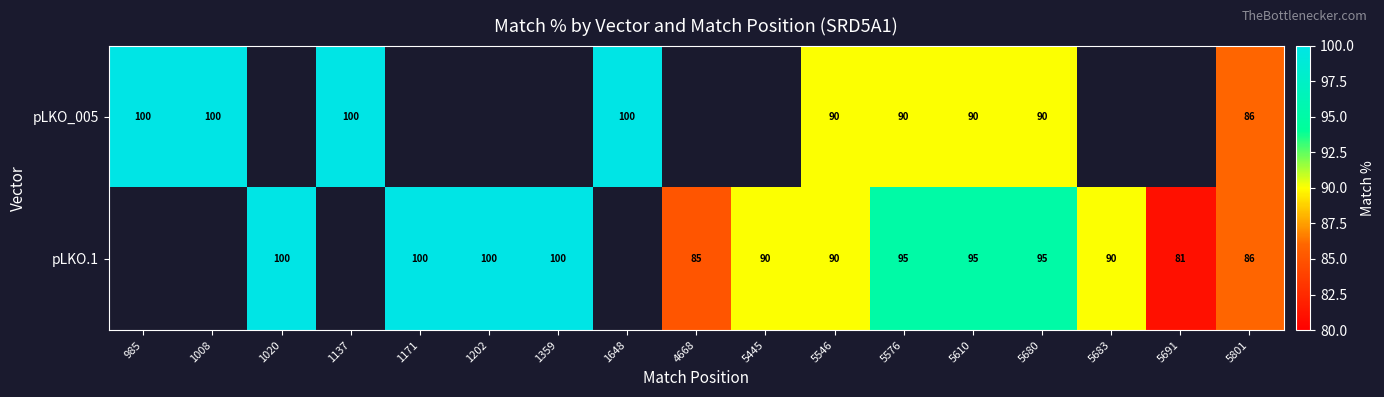

The pLKO_005 series shows 146 at 5801. True or false?

False